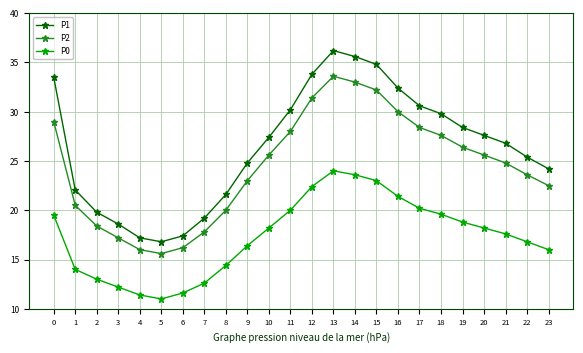

Is it true that P0 equals 23.0 at 15?

True